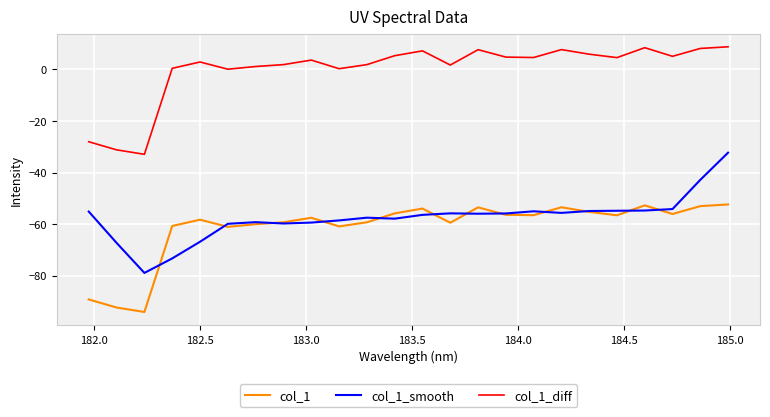

Rank the series by their maximum value, from lowest to highest.

col_1, col_1_smooth, col_1_diff